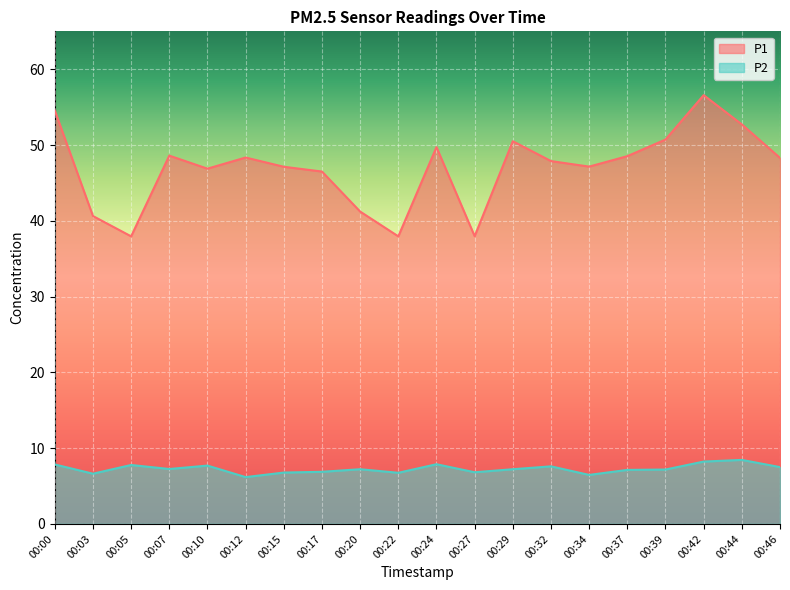

Reading left to right, list all the values displayed in this chart.

P1: 54.5	40.6	38.0	48.6	46.9	48.4	47.1	46.5	41.2	38.0	49.7	38.0	50.5	47.9	47.1	48.5	50.7	56.6	52.7	48.3
P2: 7.8	6.6	7.8	7.2	7.7	6.2	6.8	6.9	7.2	6.8	7.9	6.8	7.2	7.6	6.5	7.1	7.2	8.2	8.4	7.5